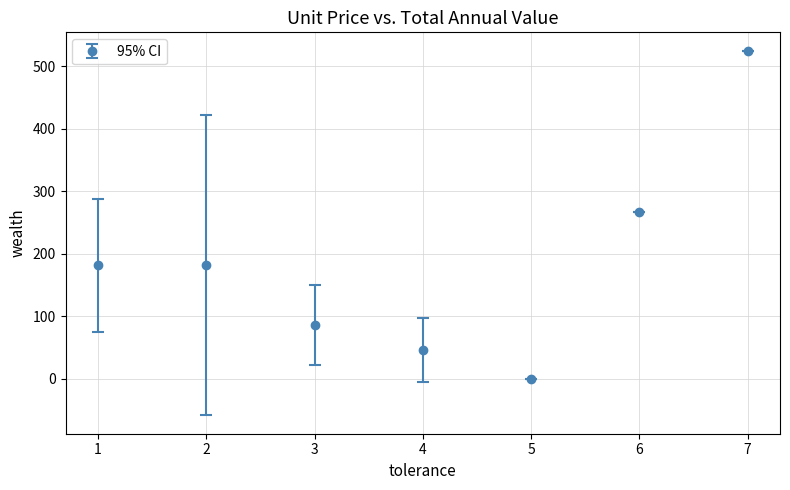

What is the change in value from 1 to 7?

+343.3